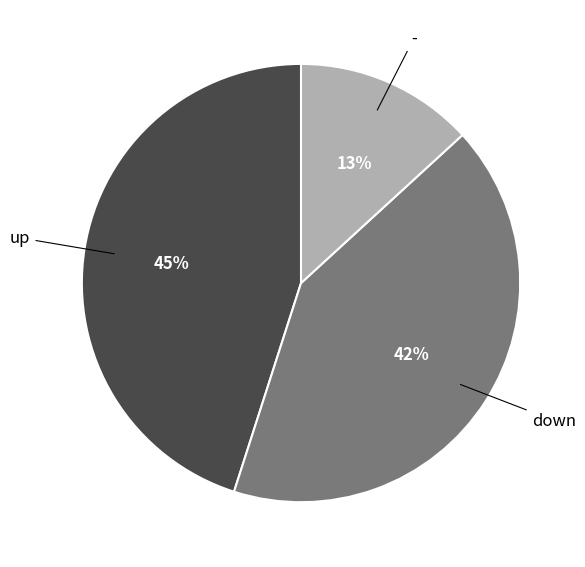

Is there any slice that represents more than half of the pie?

No